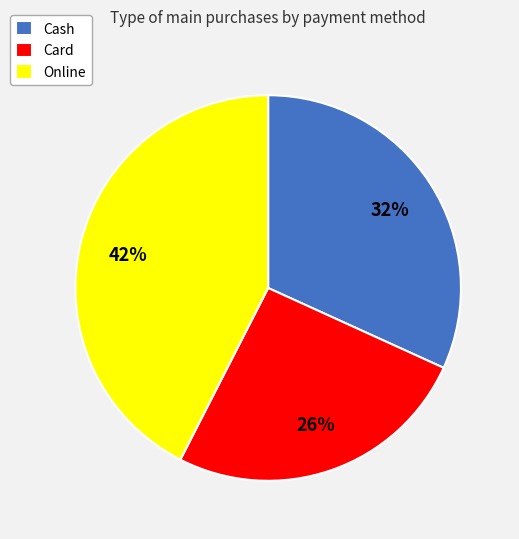

Which has a higher value, Online or Cash?

Online